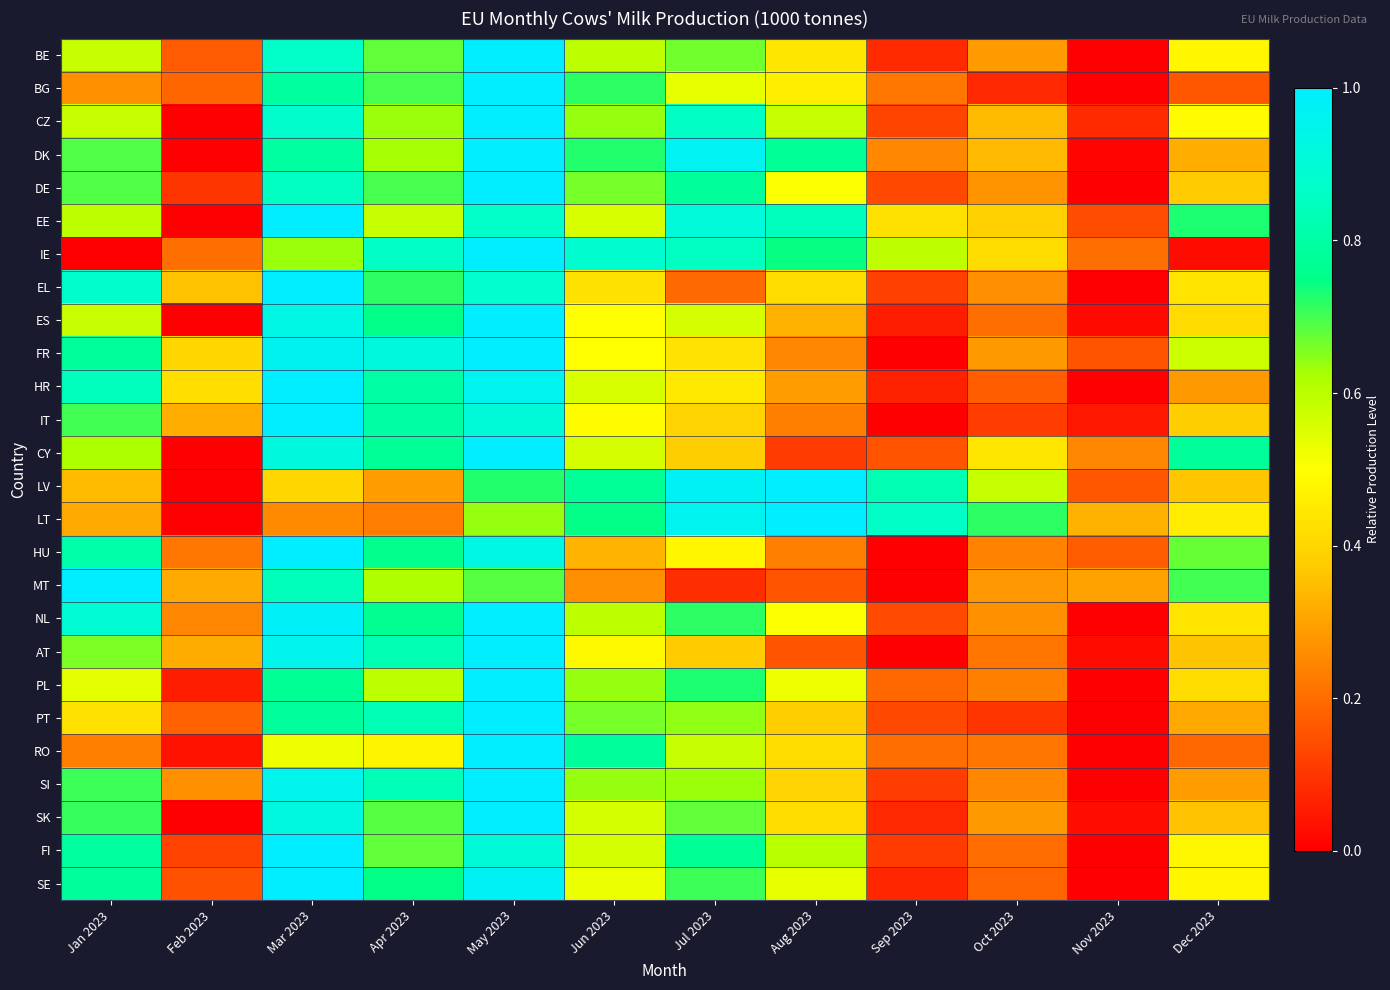

Reading left to right, transcribe all the data shown in this chart.

BE: Jan 2023=0.6	Feb 2023=0.2	Mar 2023=0.9	Apr 2023=0.7	May 2023=1.0	Jun 2023=0.6	Jul 2023=0.7	Aug 2023=0.4	Sep 2023=0.1	Oct 2023=0.3	Nov 2023=0.0	Dec 2023=0.5
BG: Jan 2023=0.3	Feb 2023=0.2	Mar 2023=0.8	Apr 2023=0.7	May 2023=1.0	Jun 2023=0.7	Jul 2023=0.5	Aug 2023=0.5	Sep 2023=0.2	Oct 2023=0.1	Nov 2023=0.0	Dec 2023=0.2
CZ: Jan 2023=0.6	Feb 2023=0.0	Mar 2023=0.9	Apr 2023=0.6	May 2023=1.0	Jun 2023=0.6	Jul 2023=0.9	Aug 2023=0.6	Sep 2023=0.1	Oct 2023=0.3	Nov 2023=0.1	Dec 2023=0.5
DK: Jan 2023=0.7	Feb 2023=0.0	Mar 2023=0.8	Apr 2023=0.6	May 2023=1.0	Jun 2023=0.7	Jul 2023=1.0	Aug 2023=0.8	Sep 2023=0.3	Oct 2023=0.3	Nov 2023=0.0	Dec 2023=0.3
DE: Jan 2023=0.7	Feb 2023=0.1	Mar 2023=0.9	Apr 2023=0.7	May 2023=1.0	Jun 2023=0.7	Jul 2023=0.8	Aug 2023=0.5	Sep 2023=0.1	Oct 2023=0.3	Nov 2023=0.0	Dec 2023=0.4
EE: Jan 2023=0.6	Feb 2023=0.0	Mar 2023=1.0	Apr 2023=0.6	May 2023=0.9	Jun 2023=0.6	Jul 2023=0.9	Aug 2023=0.8	Sep 2023=0.4	Oct 2023=0.4	Nov 2023=0.1	Dec 2023=0.7
IE: Jan 2023=0.0	Feb 2023=0.2	Mar 2023=0.6	Apr 2023=0.9	May 2023=1.0	Jun 2023=0.9	Jul 2023=0.9	Aug 2023=0.7	Sep 2023=0.6	Oct 2023=0.4	Nov 2023=0.2	Dec 2023=0.0
EL: Jan 2023=0.9	Feb 2023=0.4	Mar 2023=1.0	Apr 2023=0.7	May 2023=0.9	Jun 2023=0.4	Jul 2023=0.2	Aug 2023=0.4	Sep 2023=0.1	Oct 2023=0.3	Nov 2023=0.0	Dec 2023=0.4
ES: Jan 2023=0.6	Feb 2023=0.0	Mar 2023=0.9	Apr 2023=0.8	May 2023=1.0	Jun 2023=0.5	Jul 2023=0.6	Aug 2023=0.3	Sep 2023=0.1	Oct 2023=0.2	Nov 2023=0.0	Dec 2023=0.4
FR: Jan 2023=0.8	Feb 2023=0.4	Mar 2023=1.0	Apr 2023=0.9	May 2023=1.0	Jun 2023=0.5	Jul 2023=0.4	Aug 2023=0.3	Sep 2023=0.0	Oct 2023=0.3	Nov 2023=0.2	Dec 2023=0.6
HR: Jan 2023=0.8	Feb 2023=0.4	Mar 2023=1.0	Apr 2023=0.8	May 2023=1.0	Jun 2023=0.6	Jul 2023=0.4	Aug 2023=0.3	Sep 2023=0.1	Oct 2023=0.2	Nov 2023=0.0	Dec 2023=0.3
IT: Jan 2023=0.7	Feb 2023=0.3	Mar 2023=1.0	Apr 2023=0.8	May 2023=0.9	Jun 2023=0.5	Jul 2023=0.4	Aug 2023=0.2	Sep 2023=0.0	Oct 2023=0.1	Nov 2023=0.0	Dec 2023=0.4
CY: Jan 2023=0.6	Feb 2023=0.0	Mar 2023=0.9	Apr 2023=0.8	May 2023=1.0	Jun 2023=0.6	Jul 2023=0.4	Aug 2023=0.1	Sep 2023=0.2	Oct 2023=0.4	Nov 2023=0.2	Dec 2023=0.8
LV: Jan 2023=0.3	Feb 2023=0.0	Mar 2023=0.4	Apr 2023=0.3	May 2023=0.7	Jun 2023=0.8	Jul 2023=1.0	Aug 2023=1.0	Sep 2023=0.8	Oct 2023=0.6	Nov 2023=0.2	Dec 2023=0.4
LT: Jan 2023=0.3	Feb 2023=0.0	Mar 2023=0.3	Apr 2023=0.2	May 2023=0.6	Jun 2023=0.7	Jul 2023=1.0	Aug 2023=1.0	Sep 2023=0.9	Oct 2023=0.7	Nov 2023=0.3	Dec 2023=0.5
HU: Jan 2023=0.8	Feb 2023=0.2	Mar 2023=1.0	Apr 2023=0.8	May 2023=0.9	Jun 2023=0.3	Jul 2023=0.5	Aug 2023=0.2	Sep 2023=0.0	Oct 2023=0.2	Nov 2023=0.2	Dec 2023=0.7
MT: Jan 2023=1.0	Feb 2023=0.3	Mar 2023=0.8	Apr 2023=0.6	May 2023=0.7	Jun 2023=0.3	Jul 2023=0.1	Aug 2023=0.2	Sep 2023=0.0	Oct 2023=0.3	Nov 2023=0.3	Dec 2023=0.7
NL: Jan 2023=0.9	Feb 2023=0.2	Mar 2023=1.0	Apr 2023=0.8	May 2023=1.0	Jun 2023=0.6	Jul 2023=0.7	Aug 2023=0.5	Sep 2023=0.1	Oct 2023=0.3	Nov 2023=0.0	Dec 2023=0.4
AT: Jan 2023=0.7	Feb 2023=0.3	Mar 2023=1.0	Apr 2023=0.8	May 2023=1.0	Jun 2023=0.5	Jul 2023=0.4	Aug 2023=0.2	Sep 2023=0.0	Oct 2023=0.2	Nov 2023=0.0	Dec 2023=0.4
PL: Jan 2023=0.5	Feb 2023=0.1	Mar 2023=0.8	Apr 2023=0.6	May 2023=1.0	Jun 2023=0.6	Jul 2023=0.7	Aug 2023=0.5	Sep 2023=0.2	Oct 2023=0.2	Nov 2023=0.0	Dec 2023=0.4
PT: Jan 2023=0.4	Feb 2023=0.2	Mar 2023=0.8	Apr 2023=0.8	May 2023=1.0	Jun 2023=0.7	Jul 2023=0.6	Aug 2023=0.4	Sep 2023=0.1	Oct 2023=0.1	Nov 2023=0.0	Dec 2023=0.3
RO: Jan 2023=0.2	Feb 2023=0.0	Mar 2023=0.5	Apr 2023=0.5	May 2023=1.0	Jun 2023=0.8	Jul 2023=0.6	Aug 2023=0.4	Sep 2023=0.2	Oct 2023=0.2	Nov 2023=0.0	Dec 2023=0.2
SI: Jan 2023=0.7	Feb 2023=0.3	Mar 2023=1.0	Apr 2023=0.8	May 2023=1.0	Jun 2023=0.6	Jul 2023=0.6	Aug 2023=0.4	Sep 2023=0.1	Oct 2023=0.3	Nov 2023=0.0	Dec 2023=0.3
SK: Jan 2023=0.7	Feb 2023=0.0	Mar 2023=0.9	Apr 2023=0.7	May 2023=1.0	Jun 2023=0.6	Jul 2023=0.7	Aug 2023=0.4	Sep 2023=0.1	Oct 2023=0.3	Nov 2023=0.0	Dec 2023=0.4
FI: Jan 2023=0.8	Feb 2023=0.1	Mar 2023=1.0	Apr 2023=0.7	May 2023=0.9	Jun 2023=0.6	Jul 2023=0.8	Aug 2023=0.6	Sep 2023=0.1	Oct 2023=0.2	Nov 2023=0.0	Dec 2023=0.5
SE: Jan 2023=0.8	Feb 2023=0.1	Mar 2023=1.0	Apr 2023=0.7	May 2023=1.0	Jun 2023=0.5	Jul 2023=0.7	Aug 2023=0.5	Sep 2023=0.1	Oct 2023=0.2	Nov 2023=0.0	Dec 2023=0.5